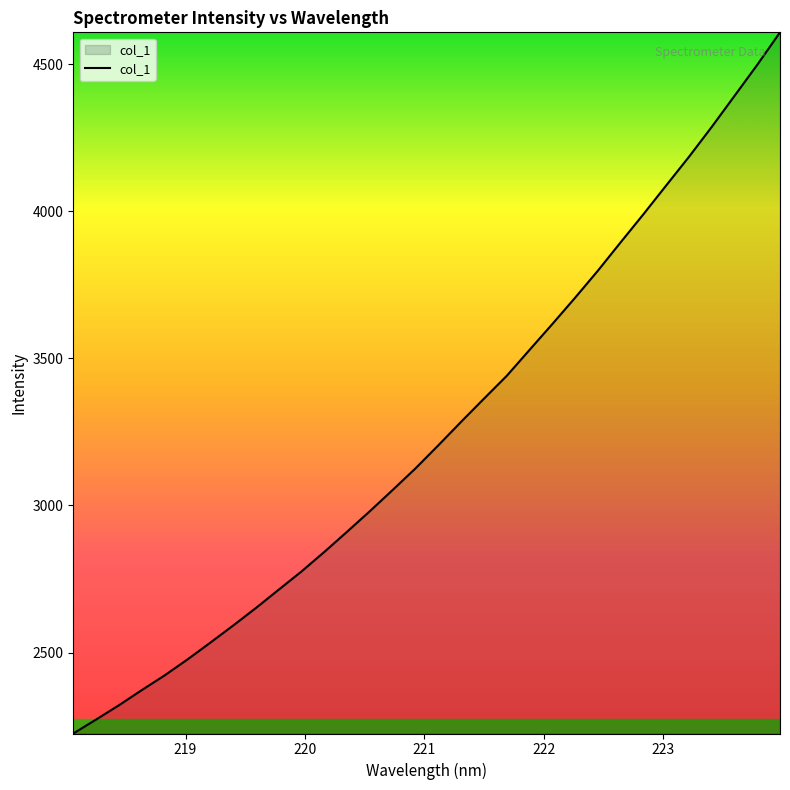

What is the maximum value shown in the chart?

4607.7